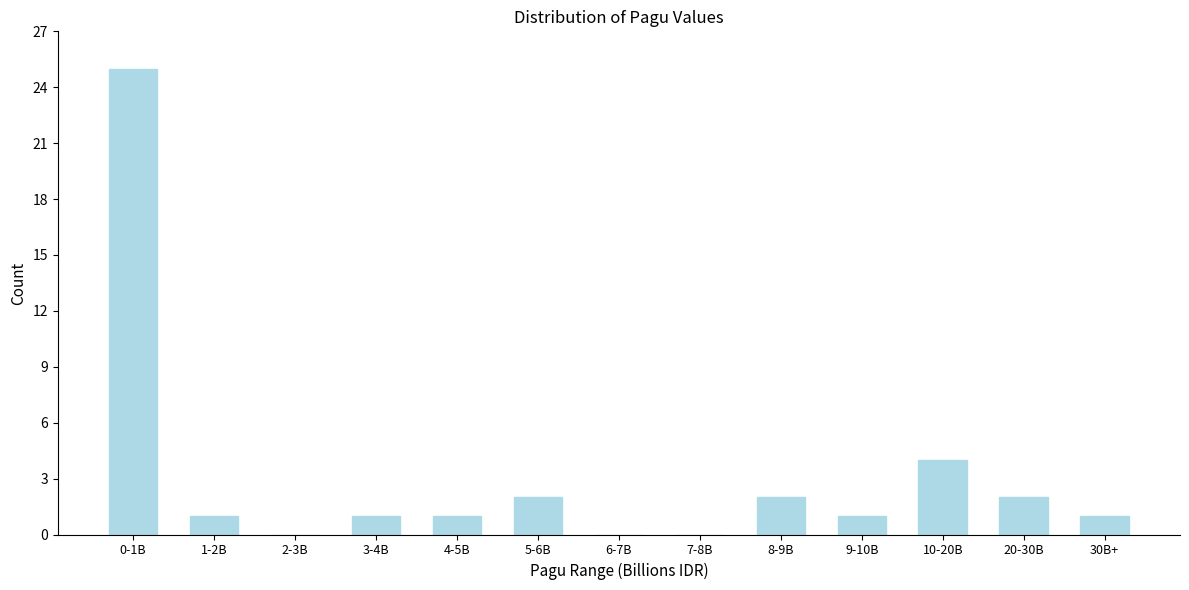

Reading left to right, transcribe all the data shown in this chart.

0-1B=25	1-2B=1	2-3B=0	3-4B=1	4-5B=1	5-6B=2	6-7B=0	7-8B=0	8-9B=2	9-10B=1	10-20B=4	20-30B=2	30B+=1